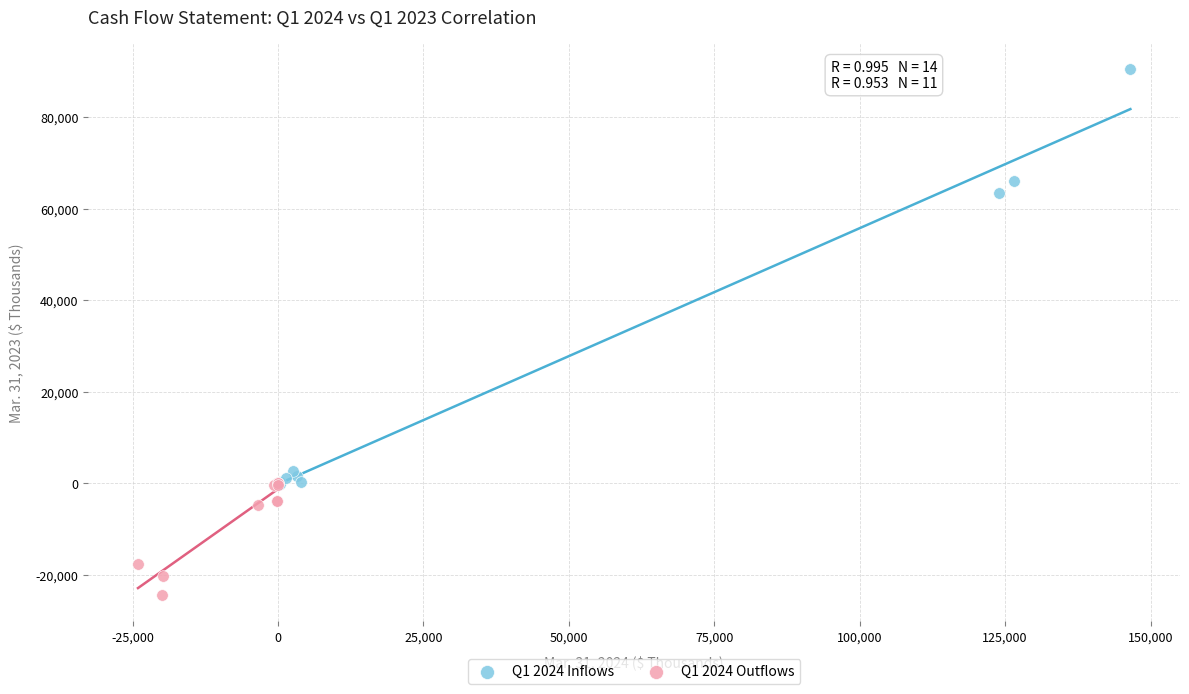

Which series contains the lowest Y value?

Q1 2024 Outflows